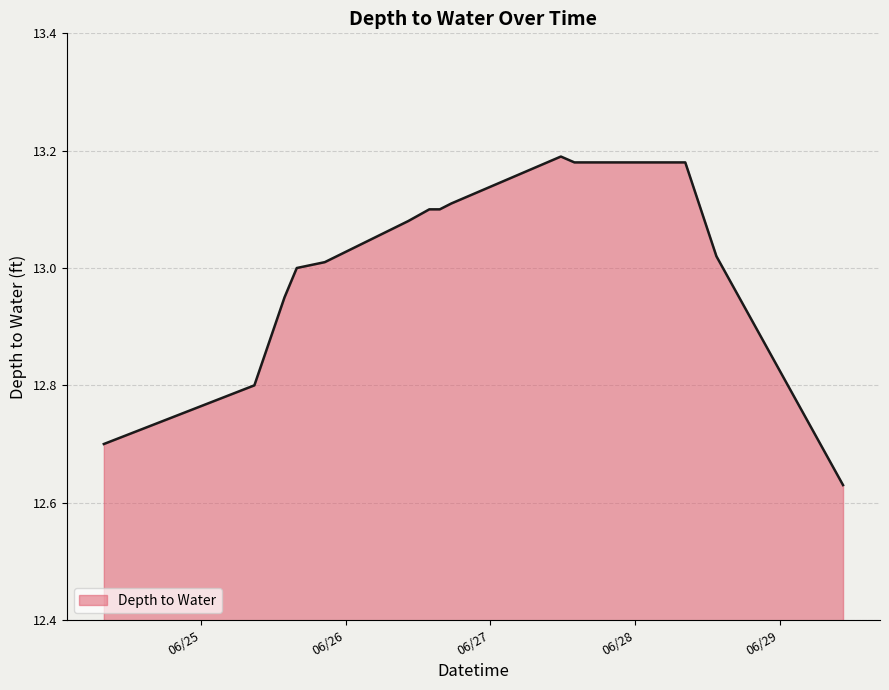

What is the difference between the maximum and minimum values?

0.6